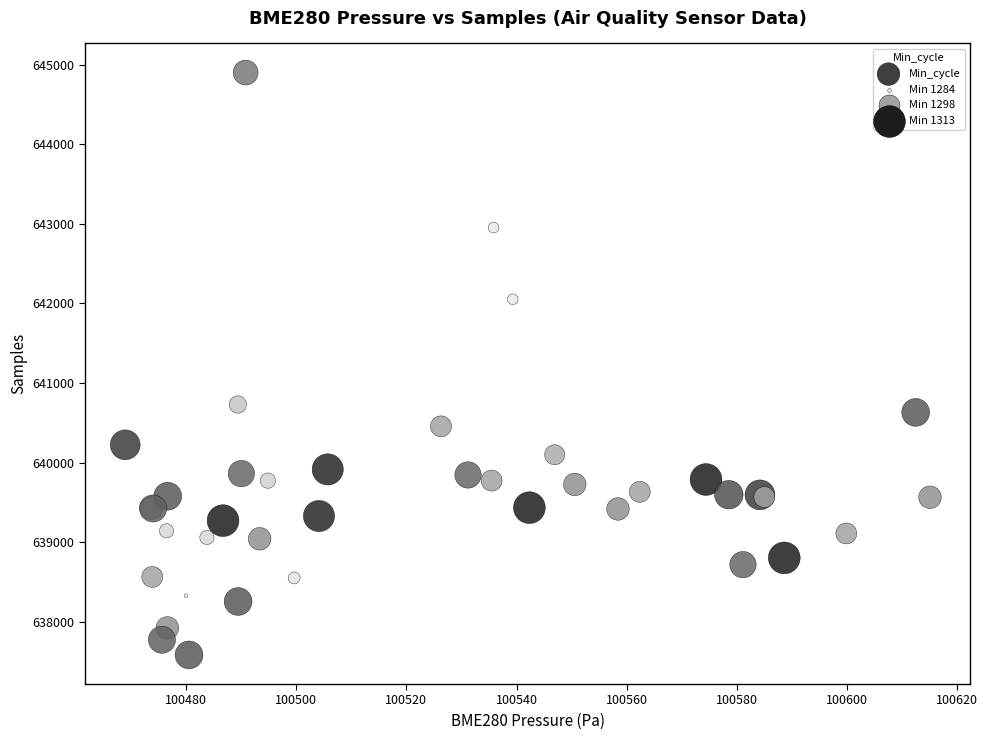

What Y value in the scatter plot is closest to 641241?

640729